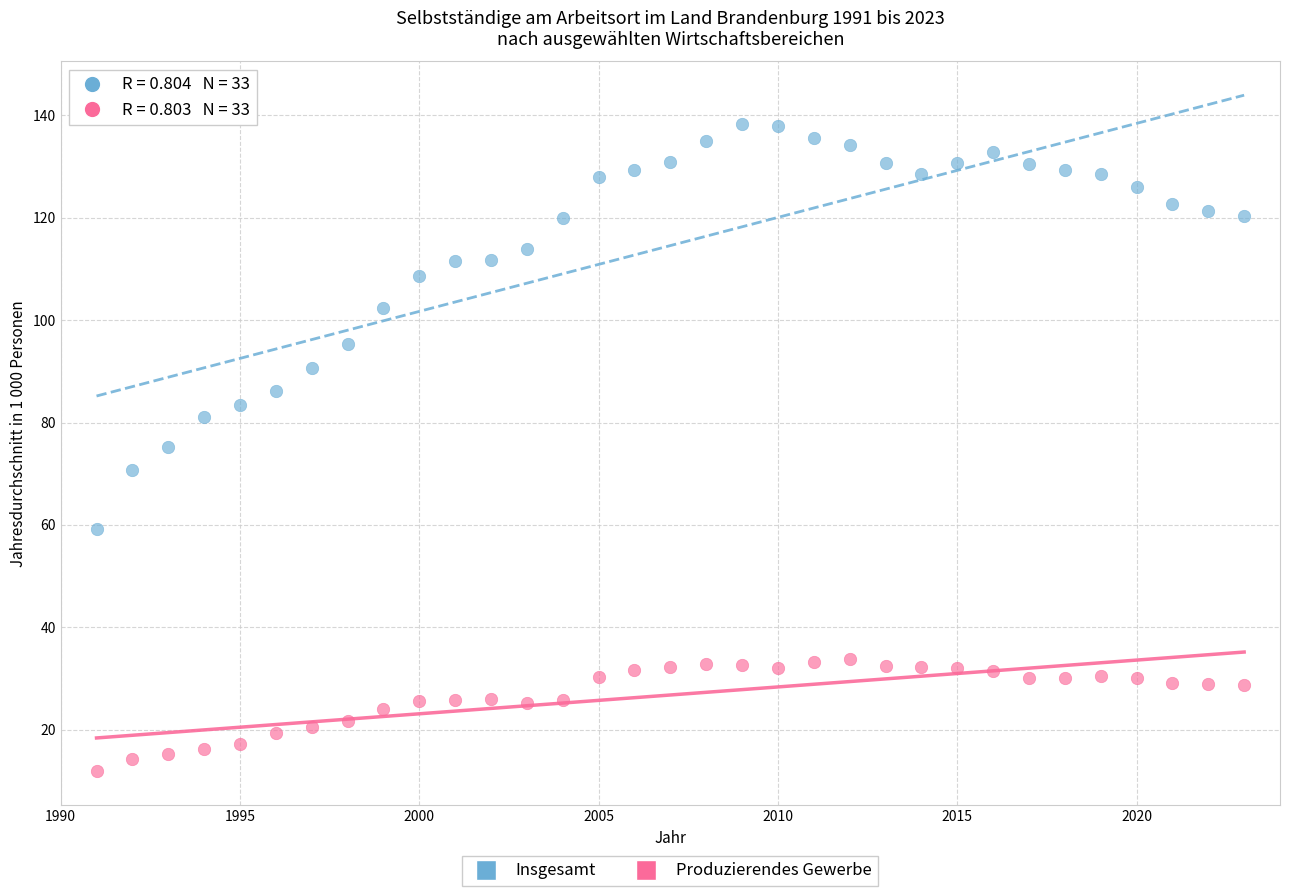

Across all data points, what is the range of Y values (max minus min)?

126.5